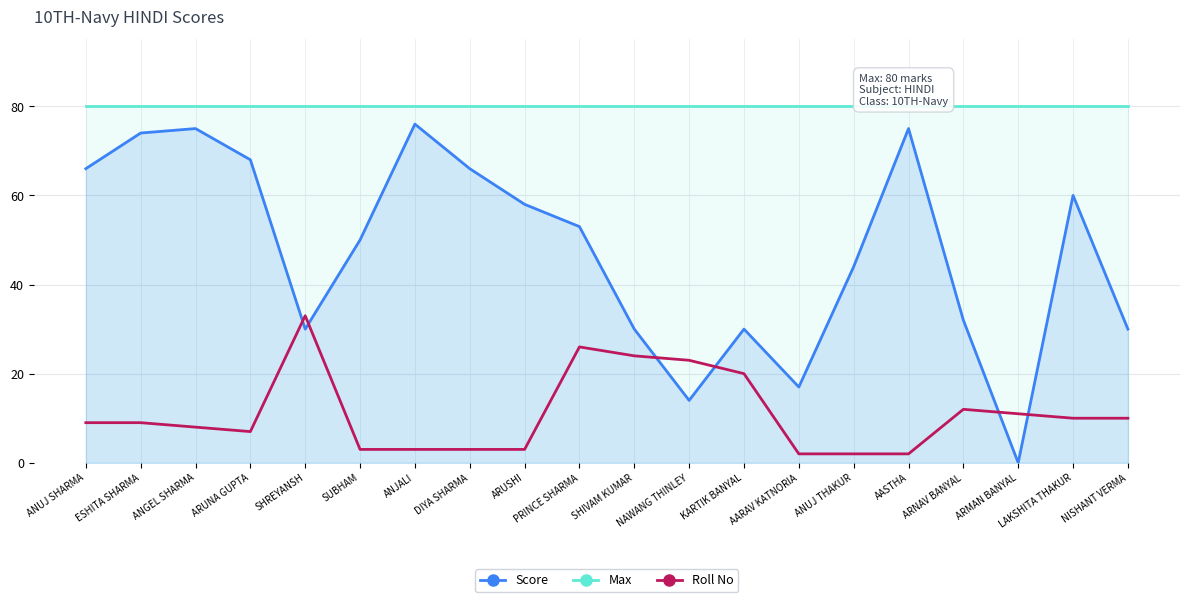

Which series has the largest total across all categories?

Max